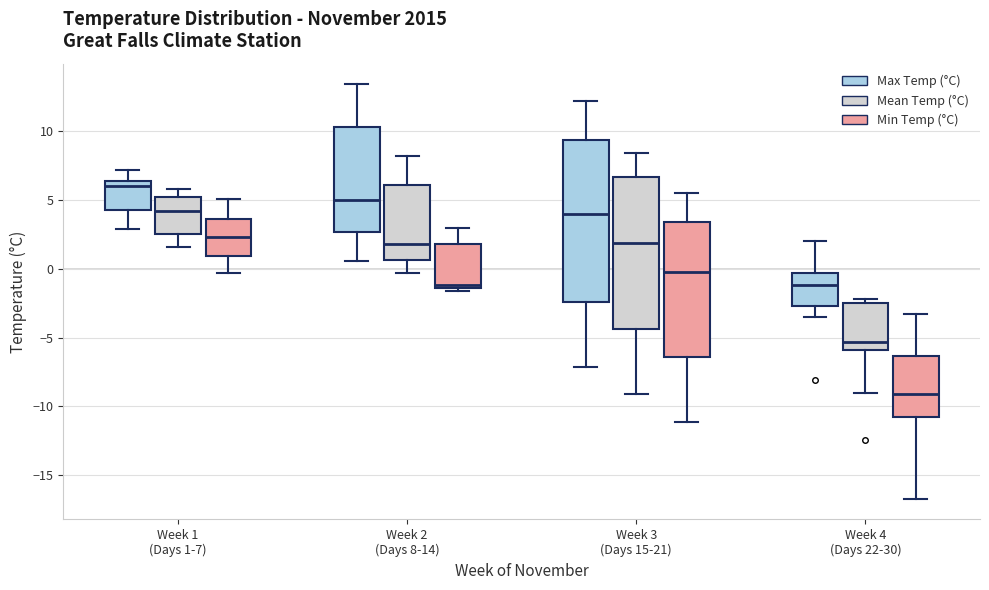

Reading left to right, transcribe this box plot: for each box, give where its median line is, the range the box spans, and where its two whiskers end, as read against the y-axis. The values are not printed on the chart, so give them approximately, as read against the axis.

Week 1 (Days 1-7) (Max Temp (°C)): median 6.0, box 4.5 to 6.5, whiskers 3.0 to 7.0
Week 1 (Days 1-7) (Mean Temp (°C)): median 4.0, box 2.5 to 5.0, whiskers 1.5 to 6.0
Week 1 (Days 1-7) (Min Temp (°C)): median 2.5, box 1.0 to 3.5, whiskers -0.5 to 5.0
Week 2 (Days 8-14) (Max Temp (°C)): median 5.0, box 2.5 to 10.5, whiskers 0.5 to 13.5
Week 2 (Days 8-14) (Mean Temp (°C)): median 2.0, box 0.5 to 6.0, whiskers -0.5 to 8.0
Week 2 (Days 8-14) (Min Temp (°C)): median -1.0, box -1.5 to 2.0, whiskers -1.5 (just below the box's lower edge) to 3.0
Week 3 (Days 15-21) (Max Temp (°C)): median 4.0, box -2.5 to 9.5, whiskers -7.0 to 12.0
Week 3 (Days 15-21) (Mean Temp (°C)): median 2.0, box -4.5 to 6.5, whiskers -9.0 to 8.5
Week 3 (Days 15-21) (Min Temp (°C)): median 0.0, box -6.5 to 3.5, whiskers -11.0 to 5.5
Week 4 (Days 22-30) (Max Temp (°C)): median -1.0, box -2.5 to -0.5, whiskers -3.5 to 2.0
Week 4 (Days 22-30) (Mean Temp (°C)): median -5.5, box -6.0 to -2.5, whiskers -9.0 to -2.0
Week 4 (Days 22-30) (Min Temp (°C)): median -9.0, box -11.0 to -6.5, whiskers -16.5 to -3.5